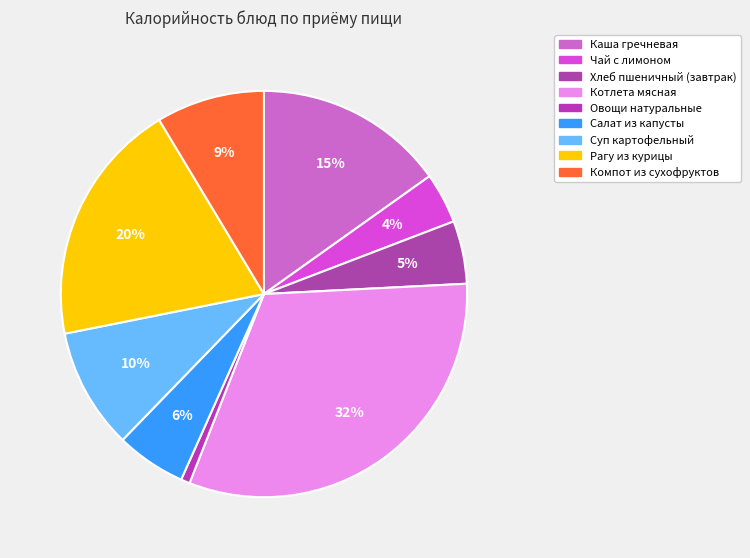

Rank the categories by value from highest to lowest.

Котлета мясная, Рагу из курицы, Каша гречневая, Суп картофельный, Компот из сухофруктов, Салат из капусты, Хлеб пшеничный (завтрак), Чай с лимоном, Овощи натуральные